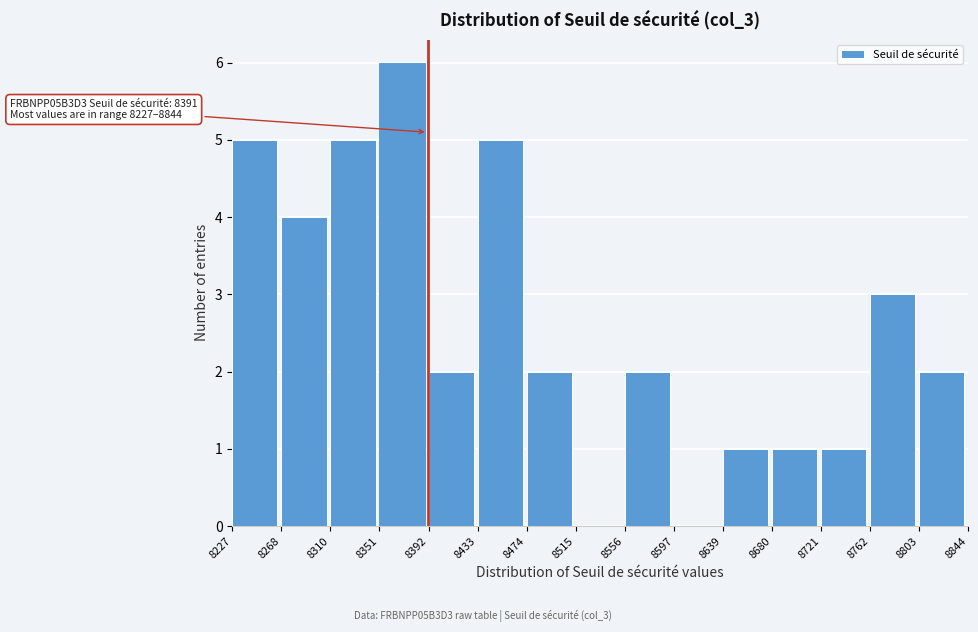

Which range on the x-axis has the tallest bar?

8351 to 8392